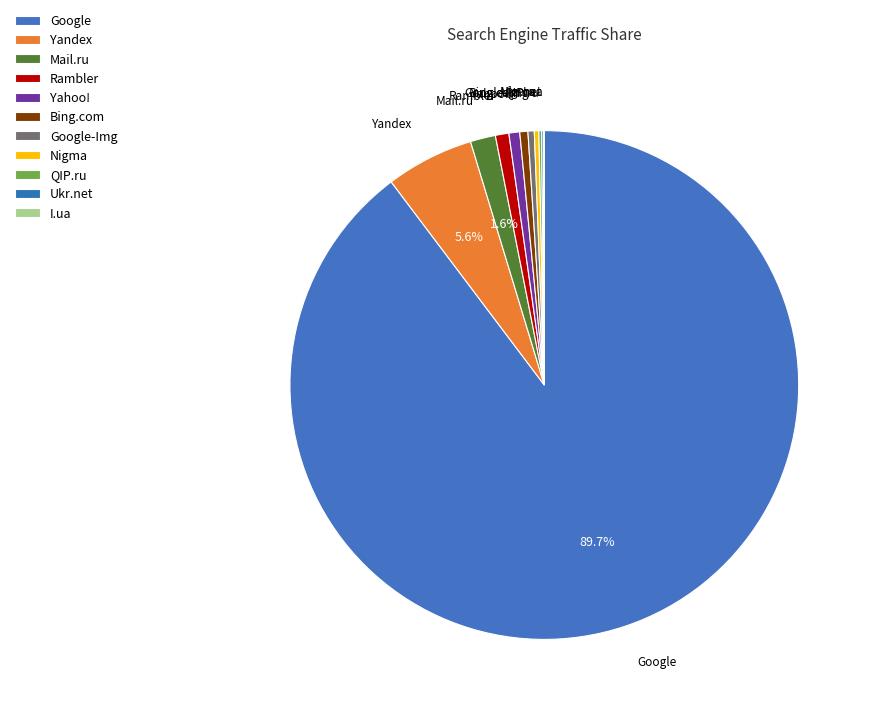

What percentage is the Google slice, to the nearest percent?

90%